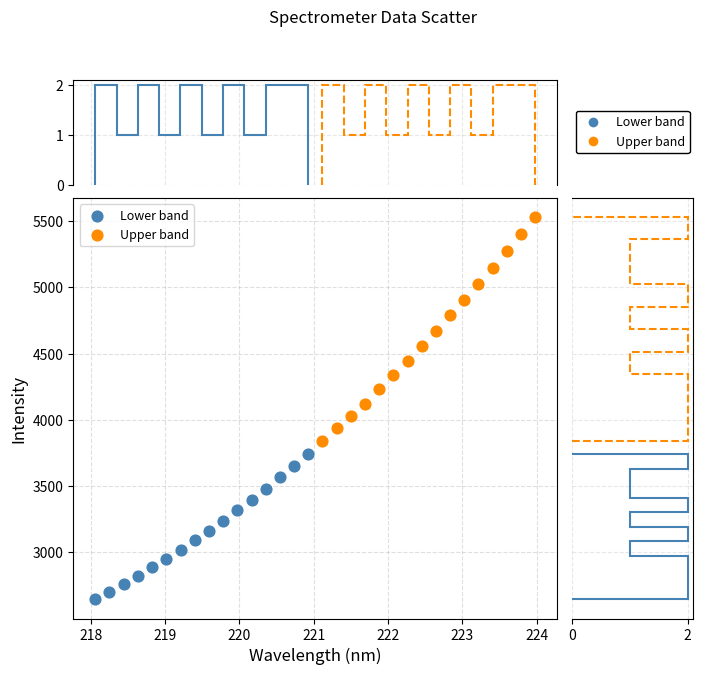

Which series reaches the maximum Y coordinate?

Upper band